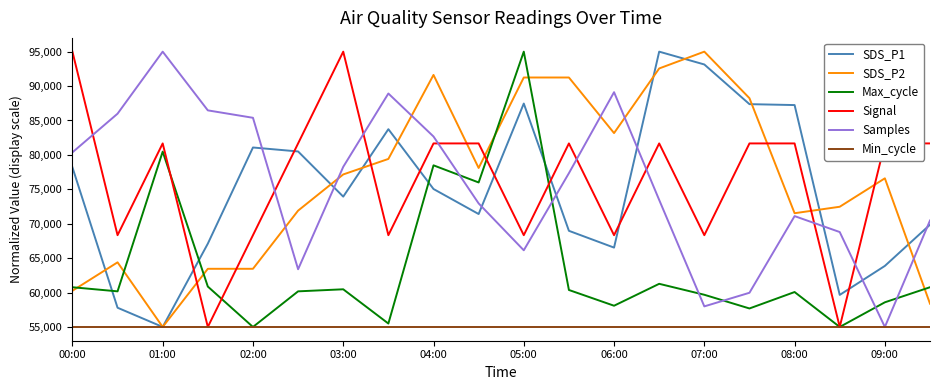

What is the smallest value displayed?

55000.0